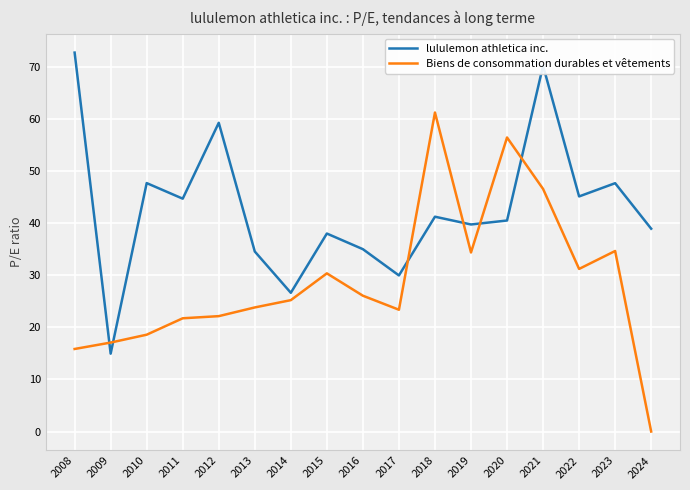

True or false: lululemon athletica inc. has more than 0 interior local peaks.

True